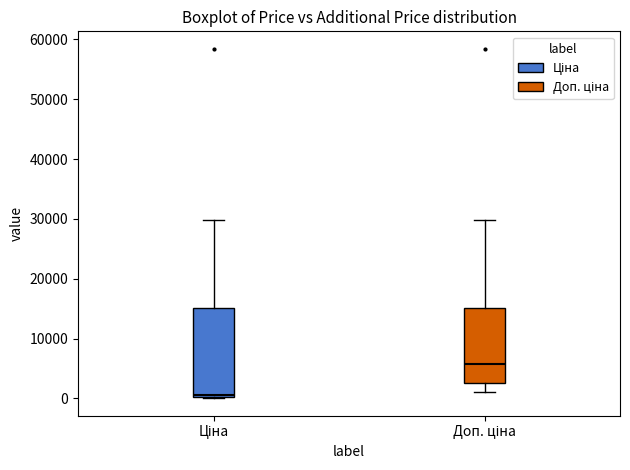

Reading left to right, read every box against the y-axis: the position of its median line, the range the box covers, and the ends of its whiskers. The values are not printed on the chart, so give them approximately, as read against the axis.

Ціна: median 1000, box 0 to 15000, whiskers 0 to 30000
Доп. ціна: median 6000, box 3000 to 15000, whiskers 1000 to 30000